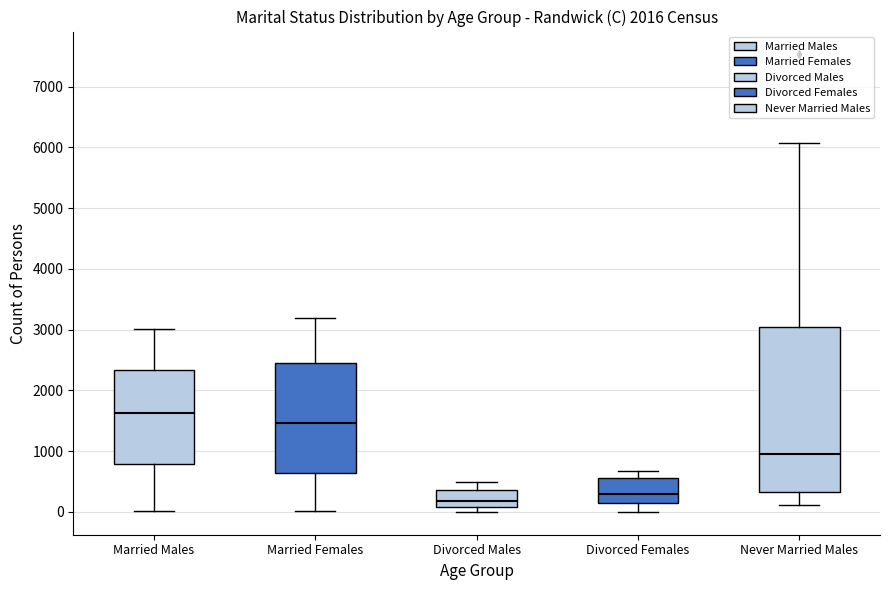

Comparing the boxes themselves (not the whiskers), which one is the tallest?

Never Married Males